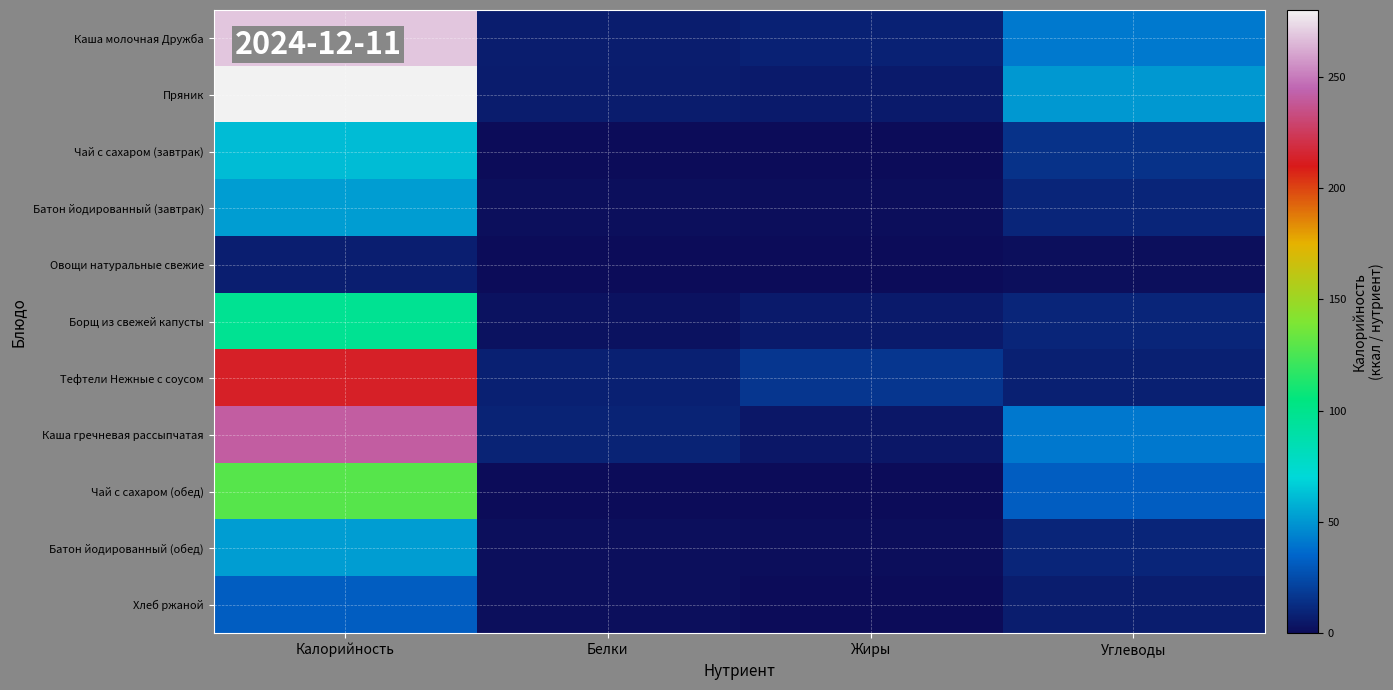

Reading left to right, extract all data points from this chart.

Каша молочная Дружба: Калорийность=268.8	Белки=6.8	Жиры=8.6	Углеводы=41.1
Пряник: Калорийность=279.9	Белки=6.1	Жиры=6.0	Углеводы=50.3
Чай с сахаром (завтрак): Калорийность=61.4	Белки=0.2	Жиры=0.1	Углеводы=15.0
Батон йодированный (завтрак): Калорийность=52.3	Белки=1.5	Жиры=0.6	Углеводы=10.3
Овощи натуральные свежие: Калорийность=7.3	Белки=0.2	Жиры=0.1	Углеводы=1.5
Борщ из свежей капусты: Калорийность=97.7	Белки=2.2	Жиры=5.5	Углеводы=9.9
Тефтели Нежные с соусом: Калорийность=213.1	Белки=8.0	Жиры=16.6	Углеводы=7.8
Каша гречневая рассыпчатая: Калорийность=240.8	Белки=9.0	Жиры=4.6	Углеводы=40.8
Чай с сахаром (обед): Калорийность=129.0	Белки=0.4	Жиры=0.0	Углеводы=31.8
Батон йодированный (обед): Калорийность=52.3	Белки=1.5	Жиры=0.6	Углеводы=10.3
Хлеб ржаной: Калорийность=32.0	Белки=1.3	Жиры=0.0	Углеводы=6.7